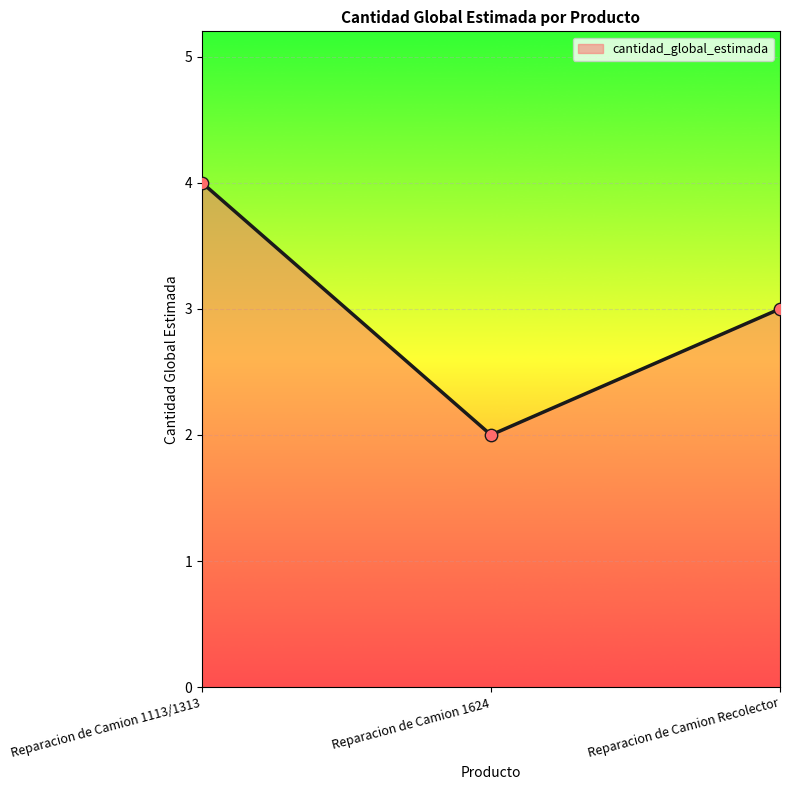

Which has a higher value, Reparacion de Camion 1113/1313 or Reparacion de Camion 1624?

Reparacion de Camion 1113/1313